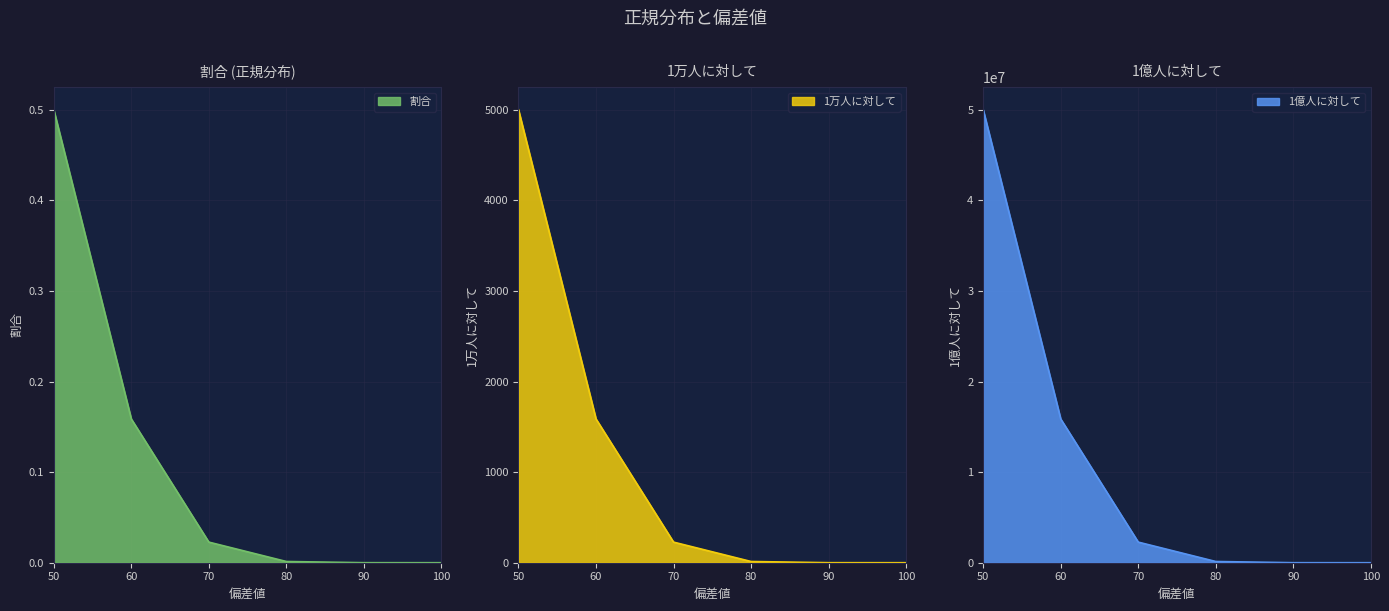

Does the chart display data point markers on the line(s)?

No